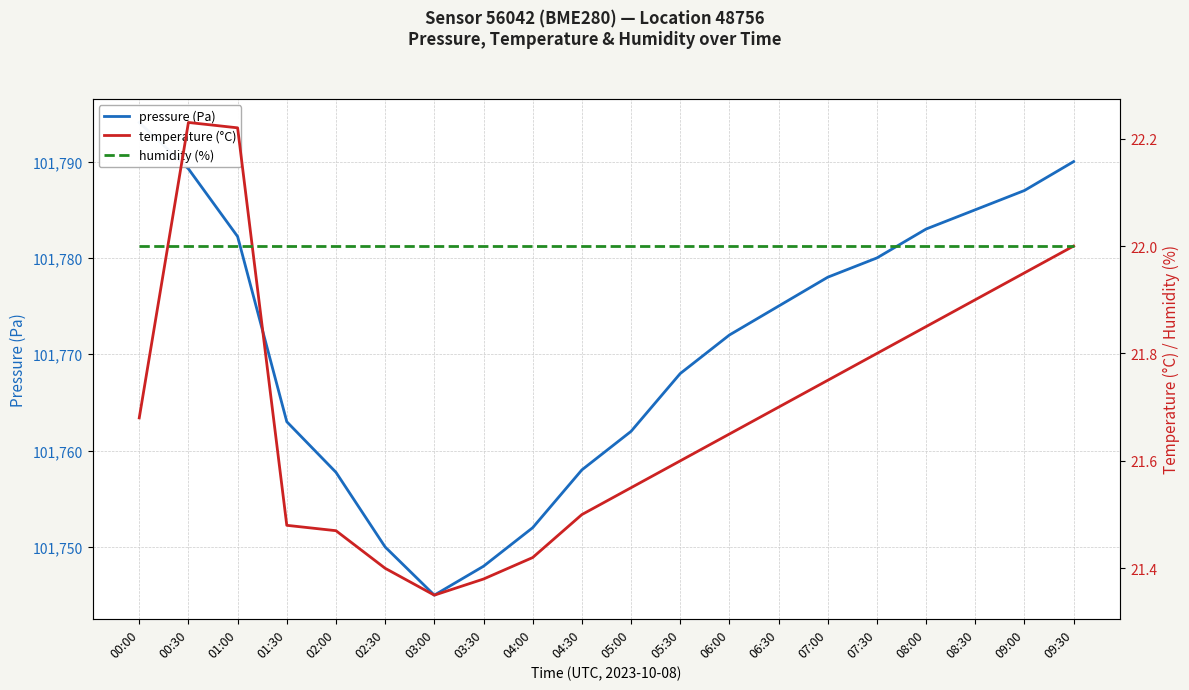

Is the value of humidity (%) at 09:00 greater than the value of temperature (°C) at 09:30?

No